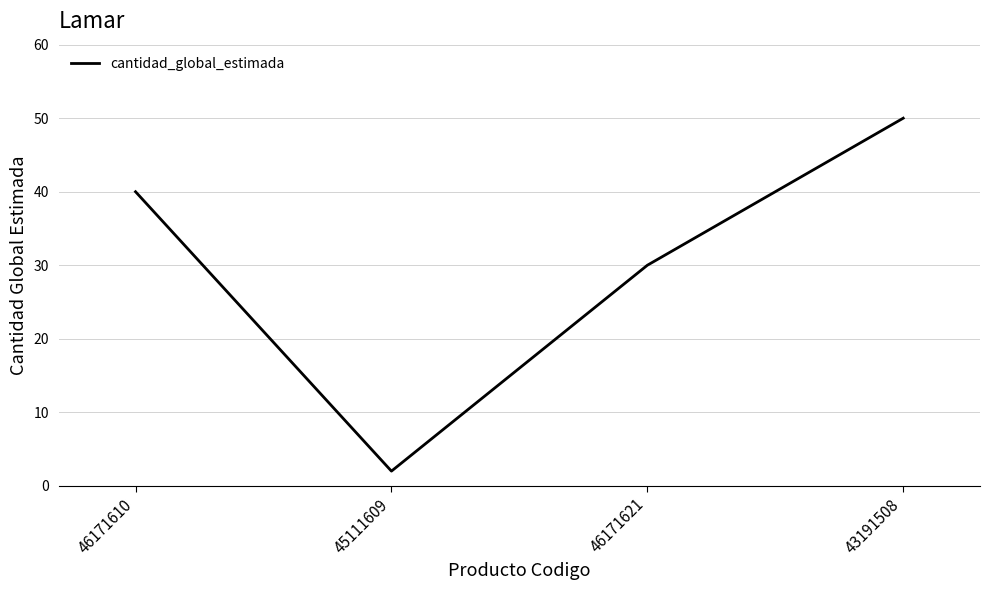

List the labels in order of value, smallest first.

45111609, 46171621, 46171610, 43191508